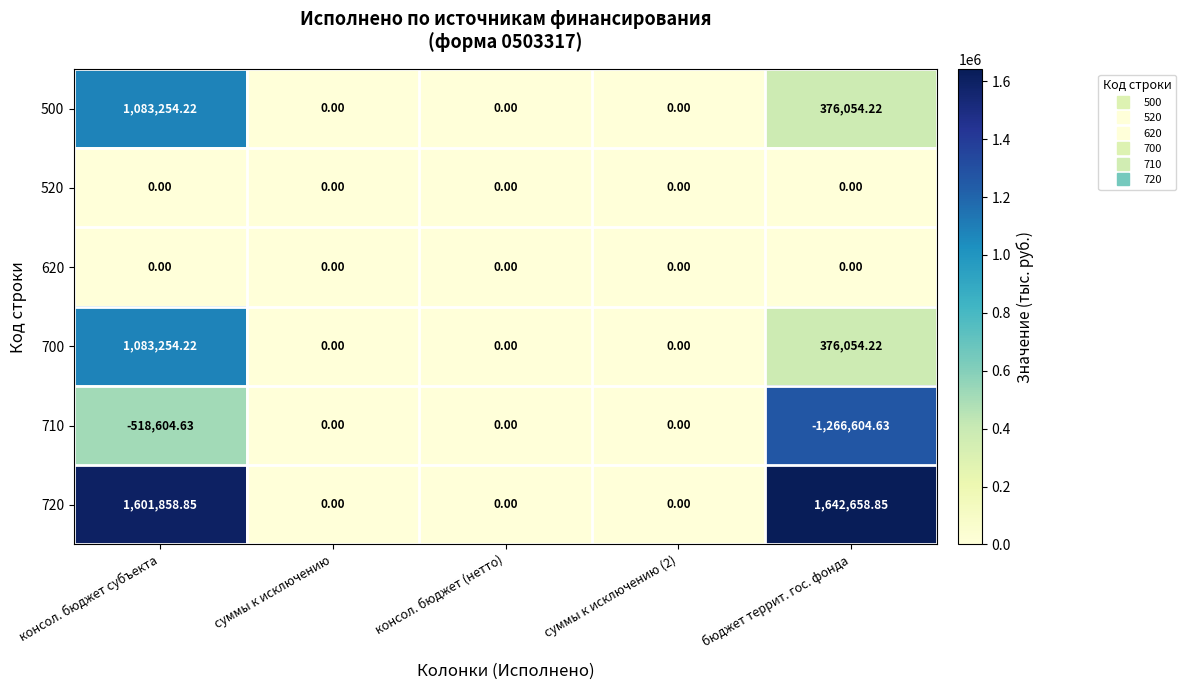

At which label is 700 closest to 541627?

бюджет террит. гос. фонда